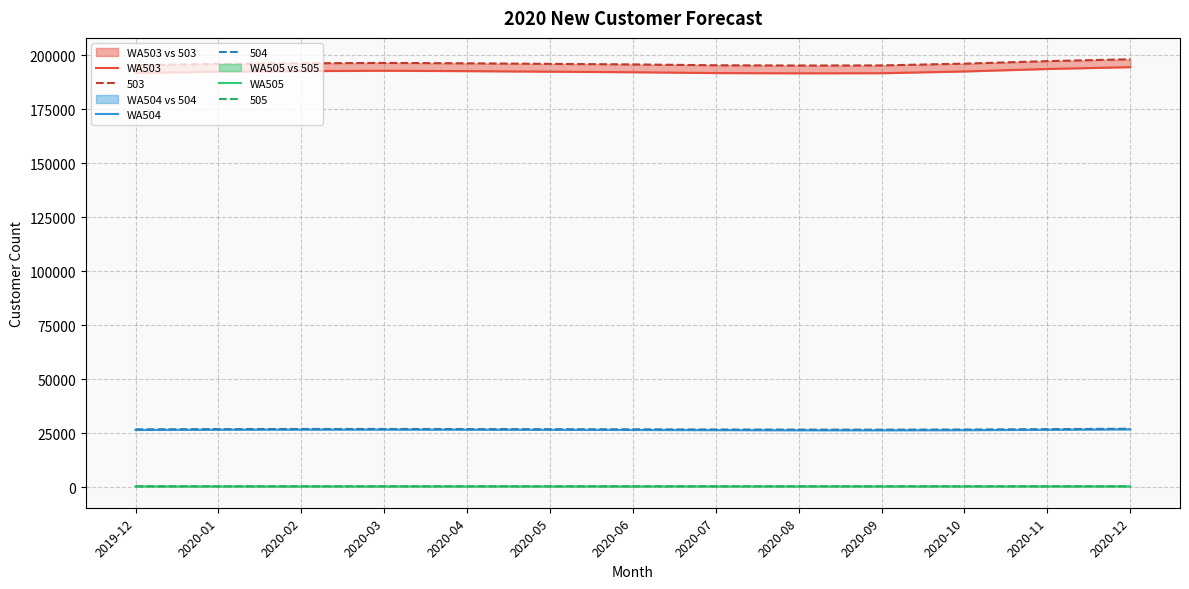

Between 2020-07 and 2020-11, which series saw the biggest shift?

WA503